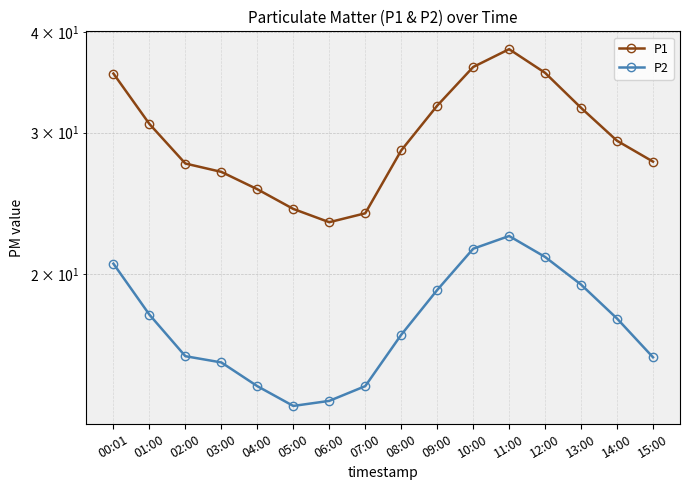

List the series in order of their peak value, highest first.

P1, P2